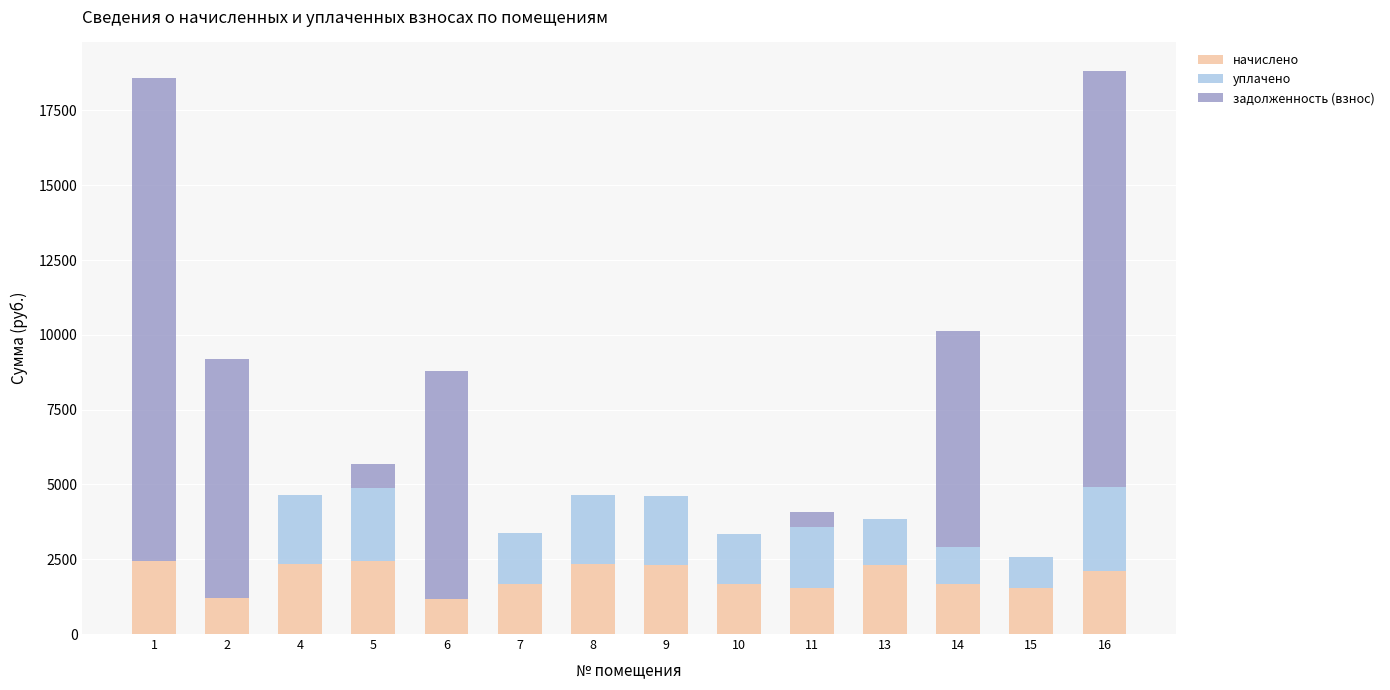

The value of начислено at 13 is 889.8. True or false?

False